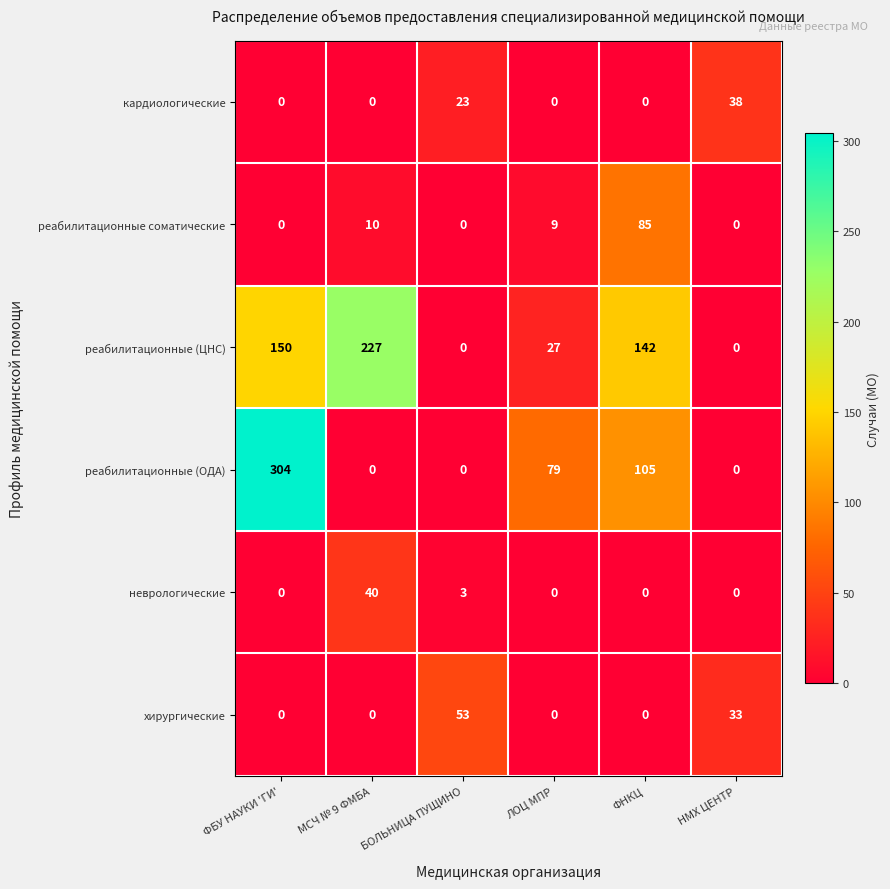

How many values in the кардиологические series exceed 0?

2